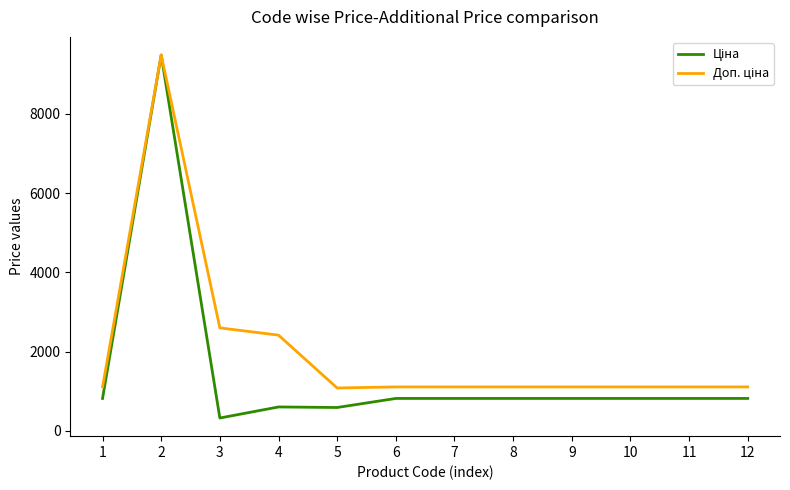

What is the difference between the highest and lowest values at 11?

290.7